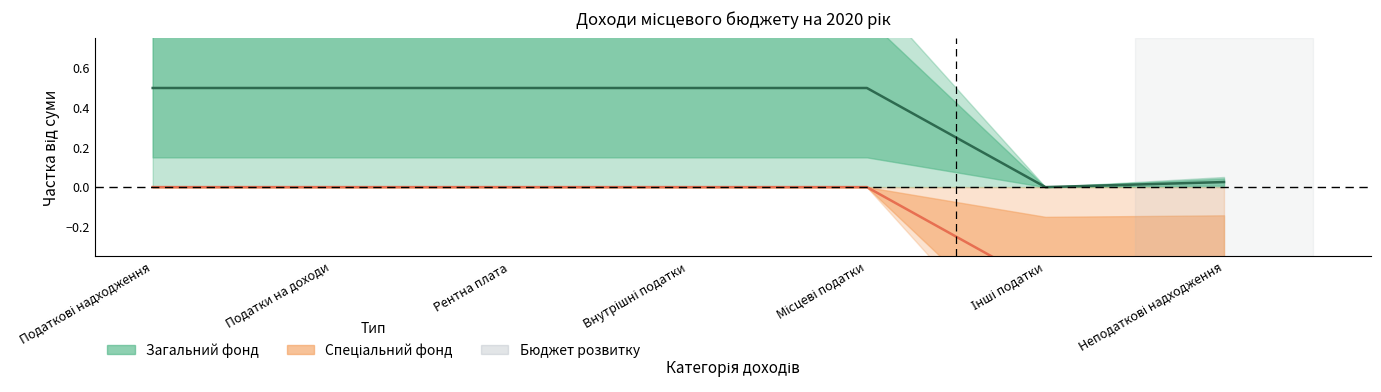

Which has a higher value, Місцеві податки or Рентна плата?

Місцеві податки